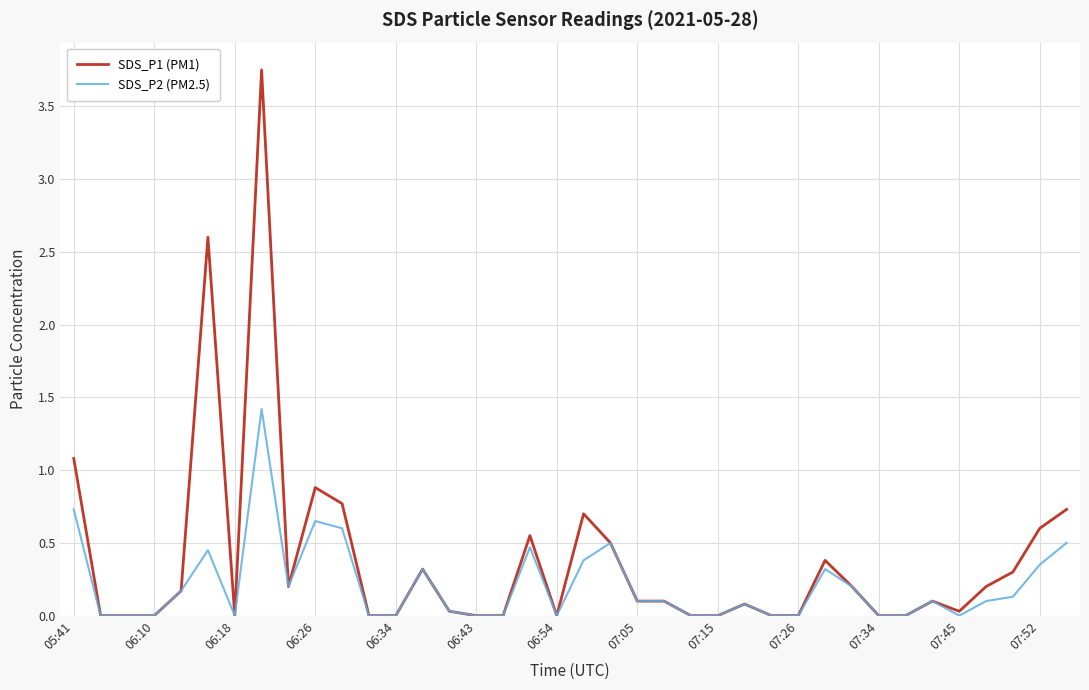

Rank the series by their maximum value, from highest to lowest.

SDS_P1 (PM1), SDS_P2 (PM2.5)